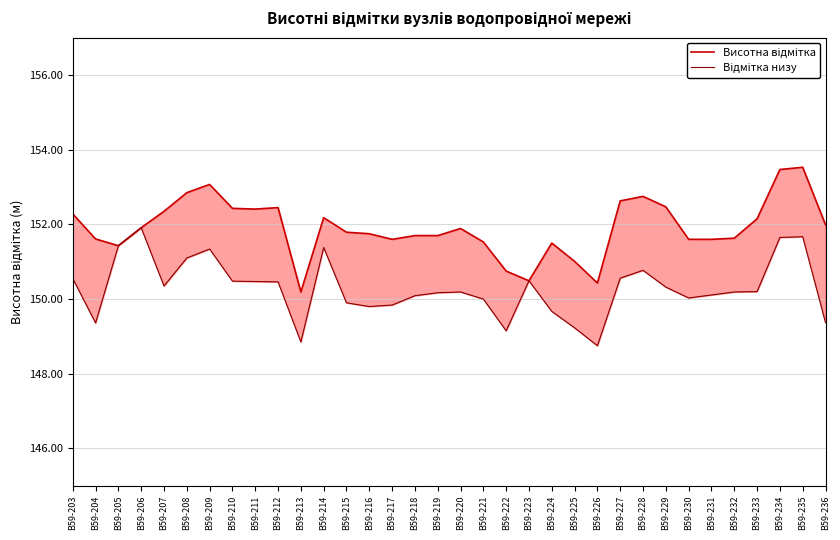

Read the Висотна відмітка value at В59-225.

151.0